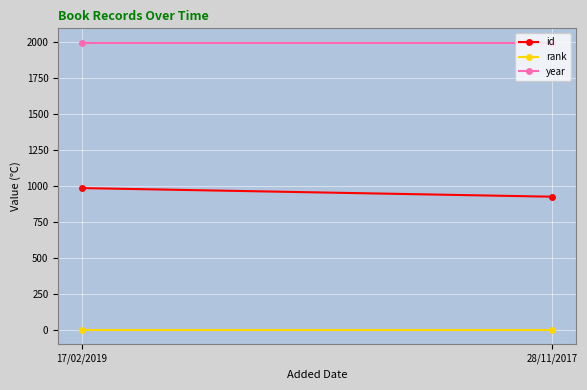

What is the greatest value displayed?

1998